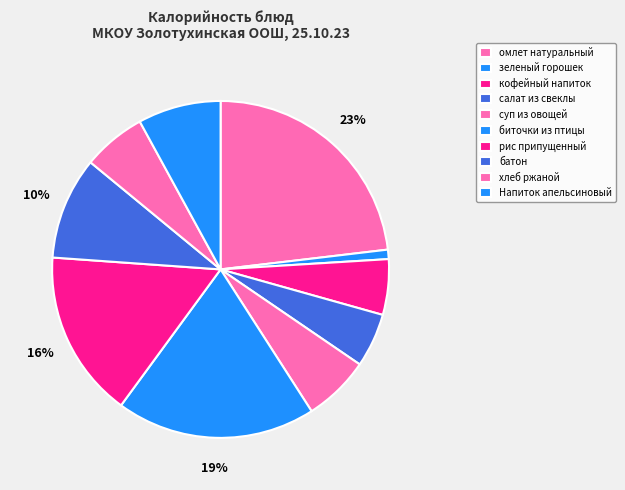

Rank the categories by value from lowest to highest.

зеленый горошек, салат из свеклы, кофейный напиток, хлеб ржаной, суп из овощей, Напиток апельсиновый, батон, рис припущенный, биточки из птицы, омлет натуральный